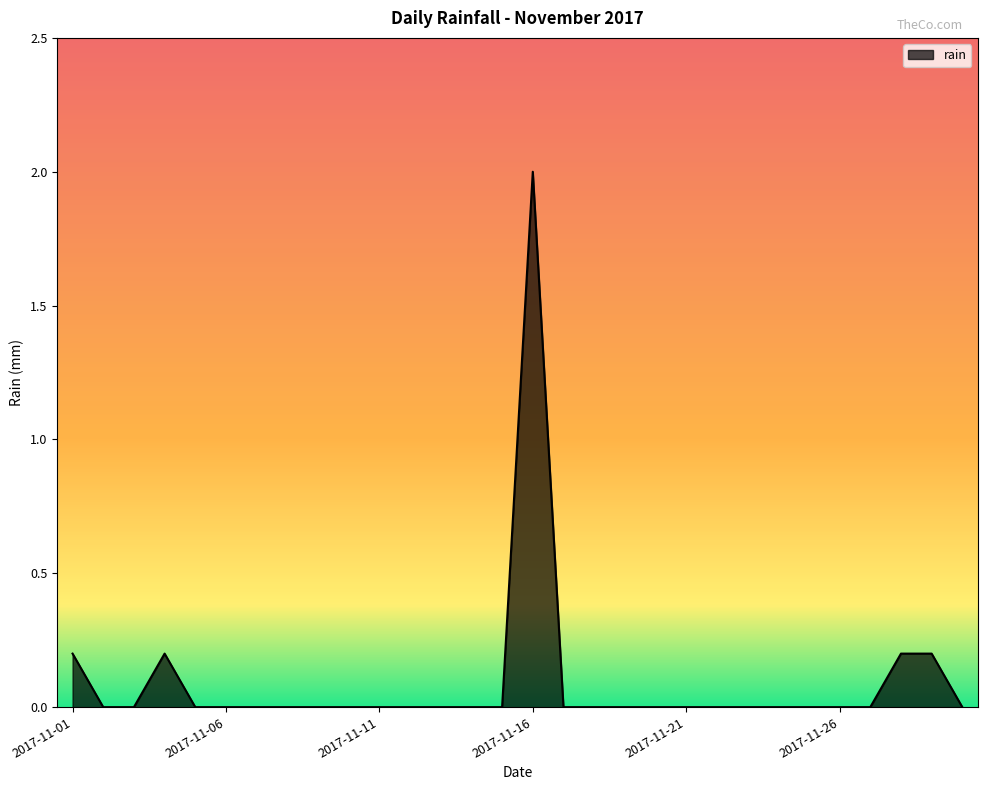

What is the greatest value displayed?

2.0